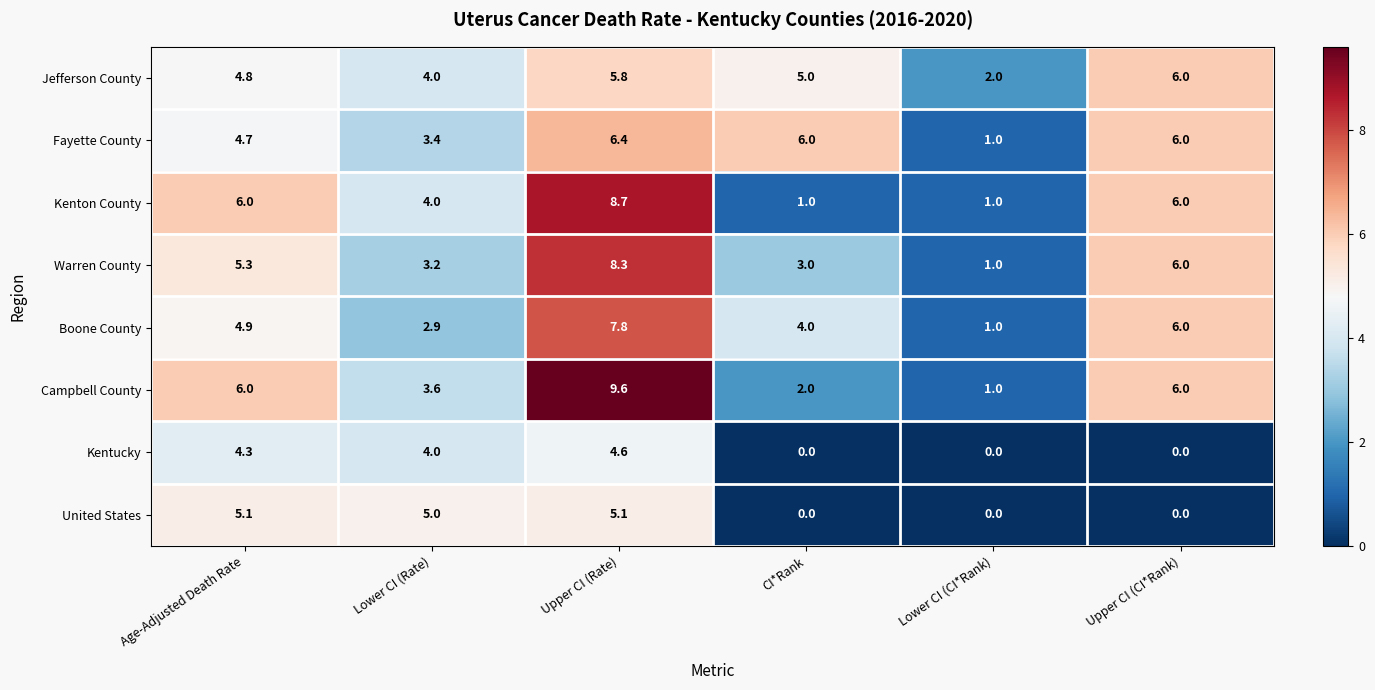

What is the difference between the maximum and second lowest values in the Campbell County series?

7.6